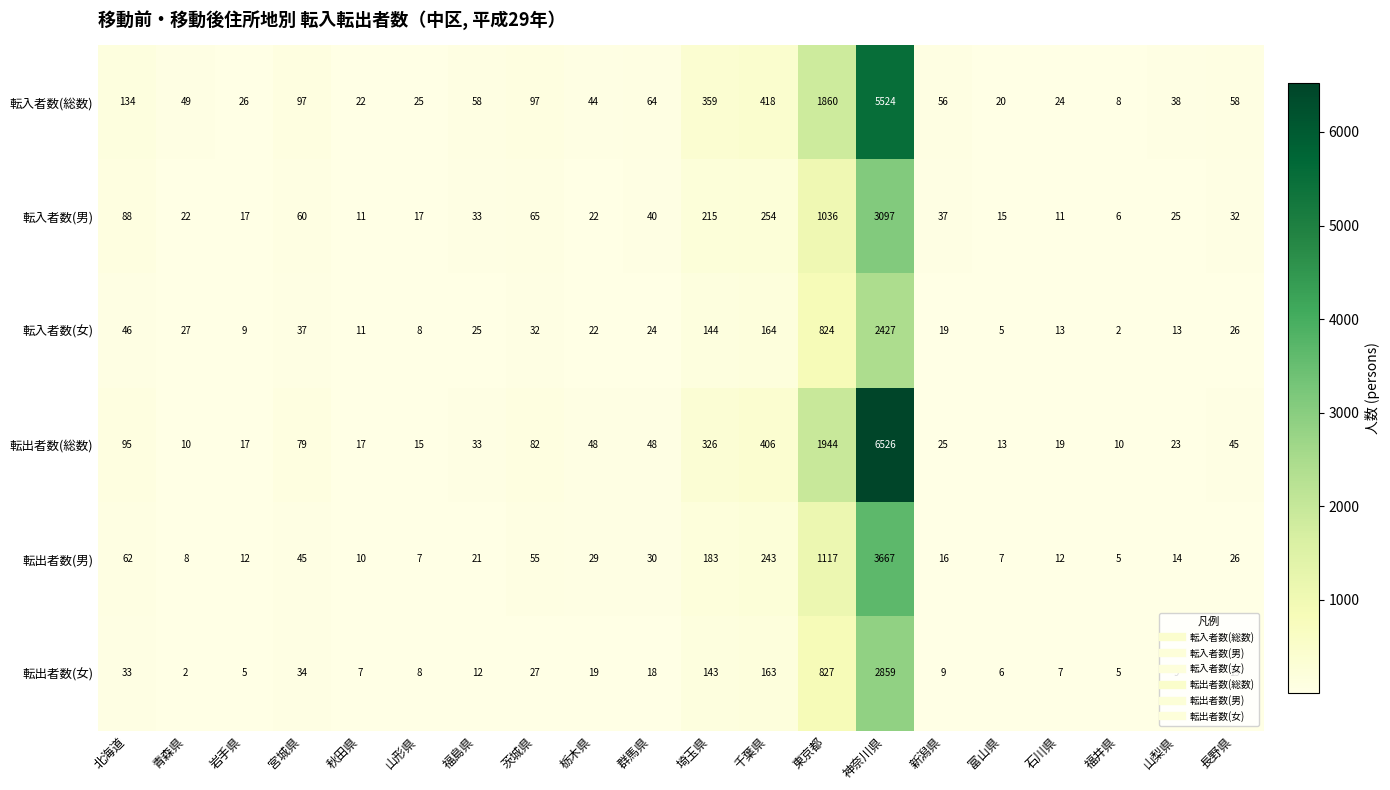

How many distinct data groups are displayed?

6